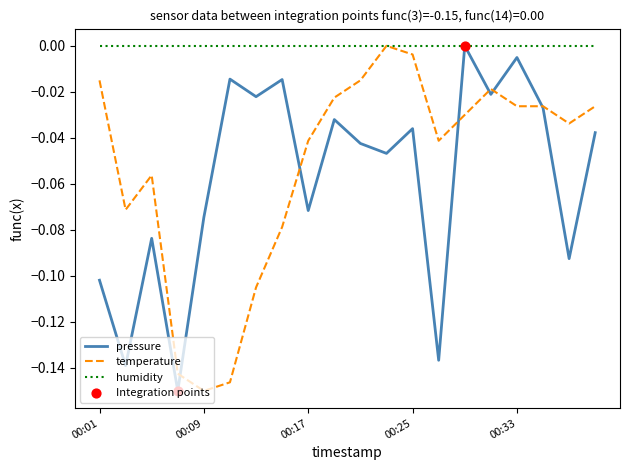

Which series has the largest total across all categories?

humidity